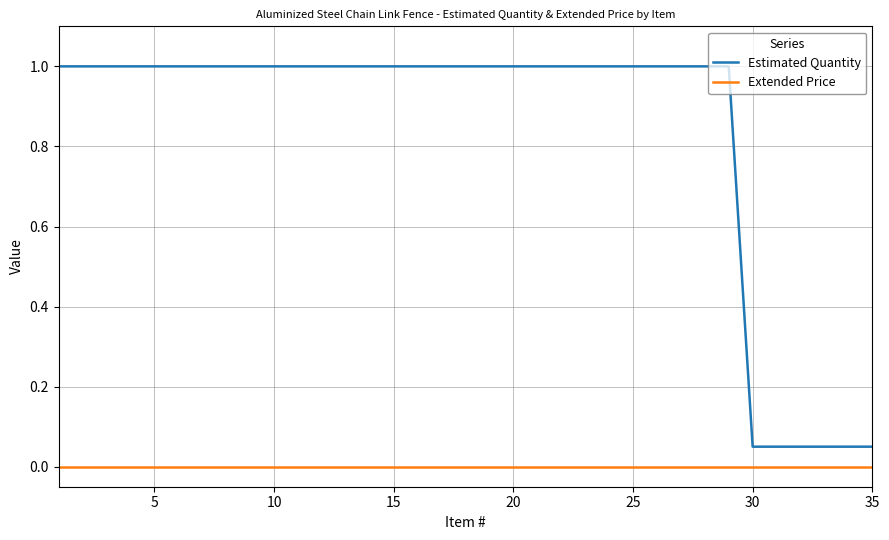

What is the maximum value for Estimated Quantity?

1.0